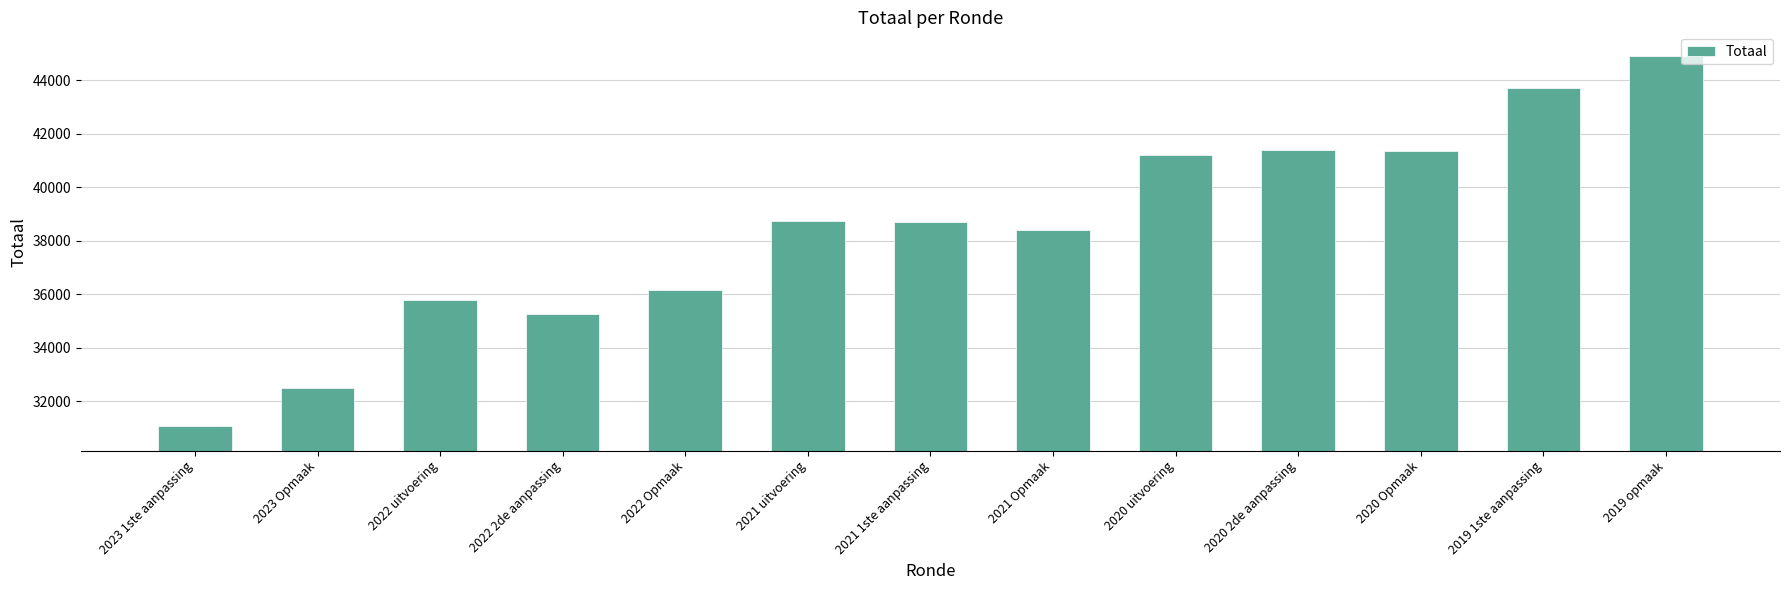

Are the bars horizontal?

No